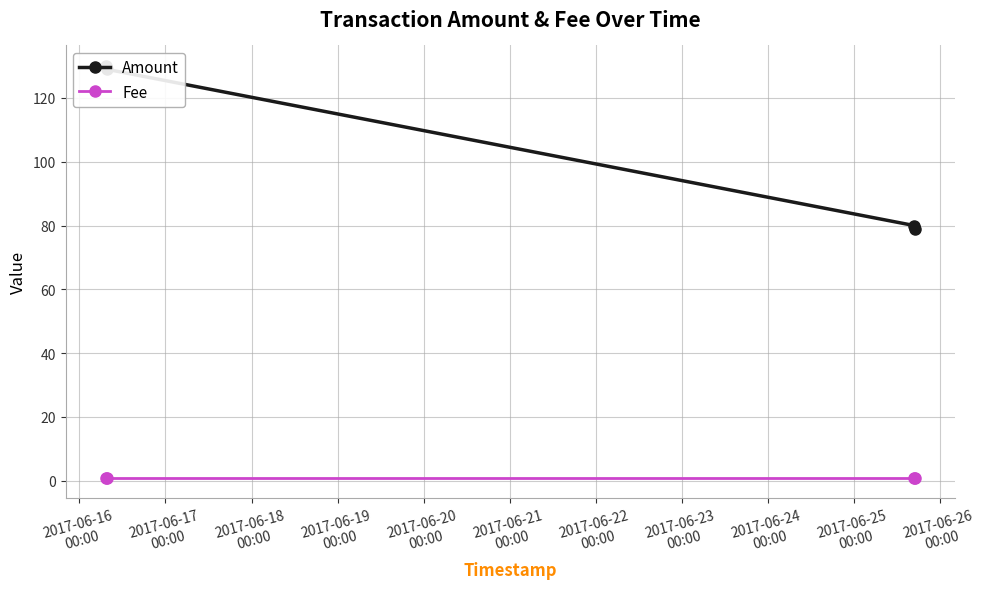

At which category is the sum across all series the highest?

2017-06-16
00:00